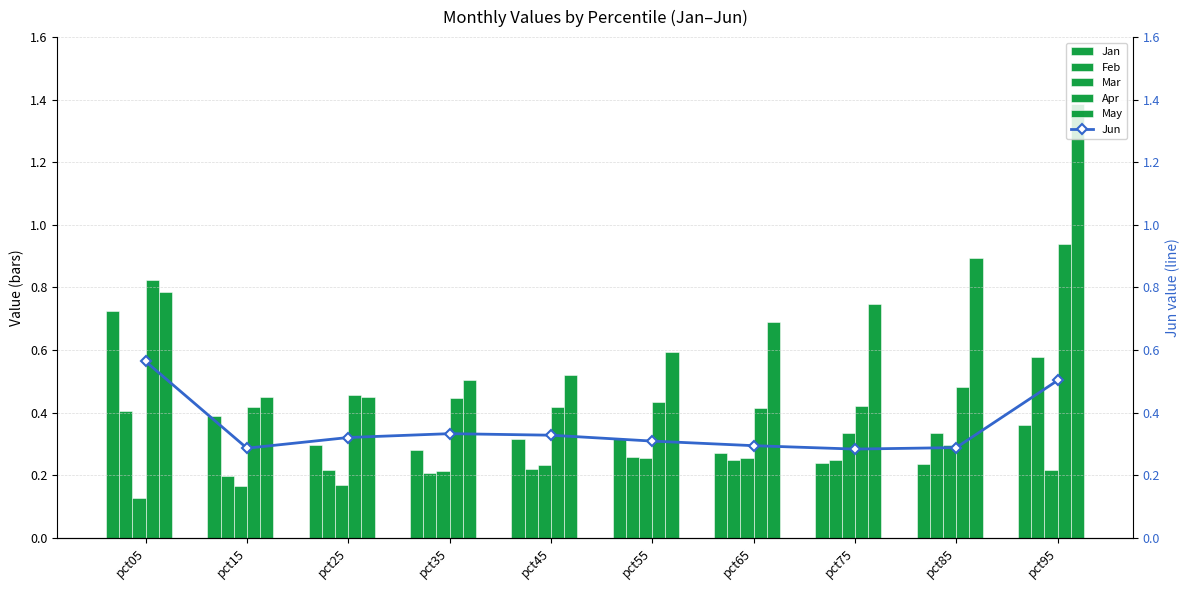

What is the difference between the highest and lowest values at pct55?

0.3